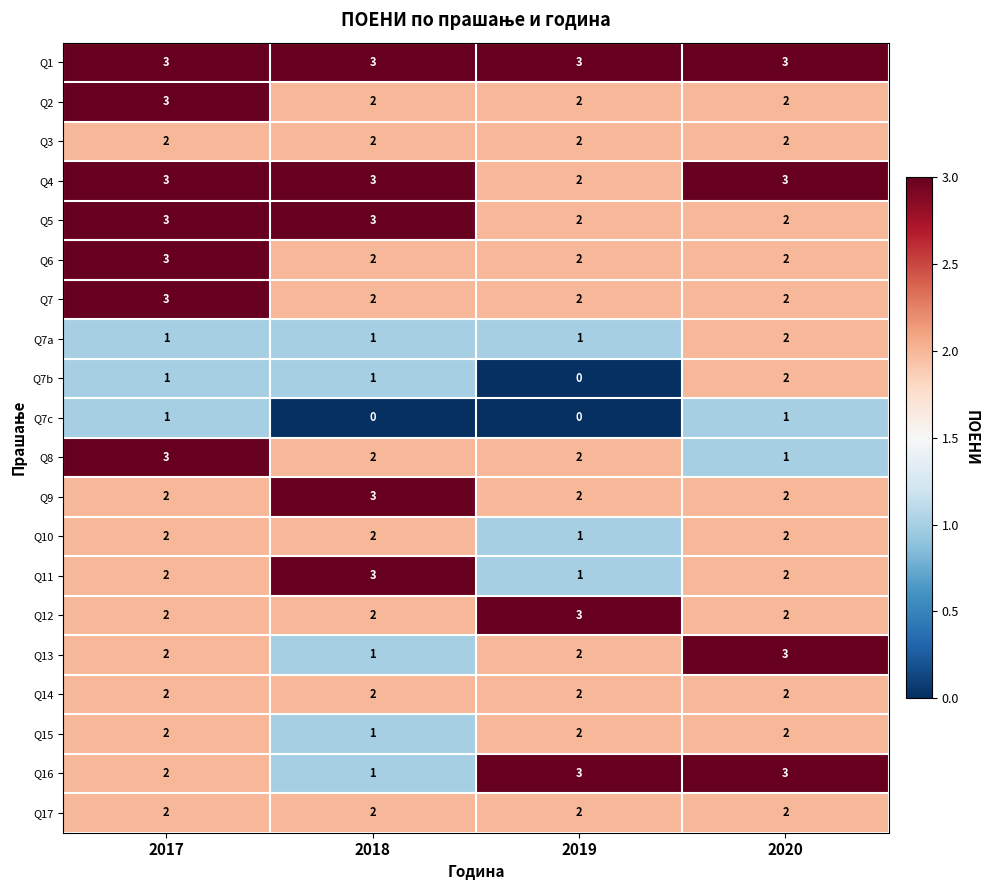

At which category is the sum across all series the highest?

2017